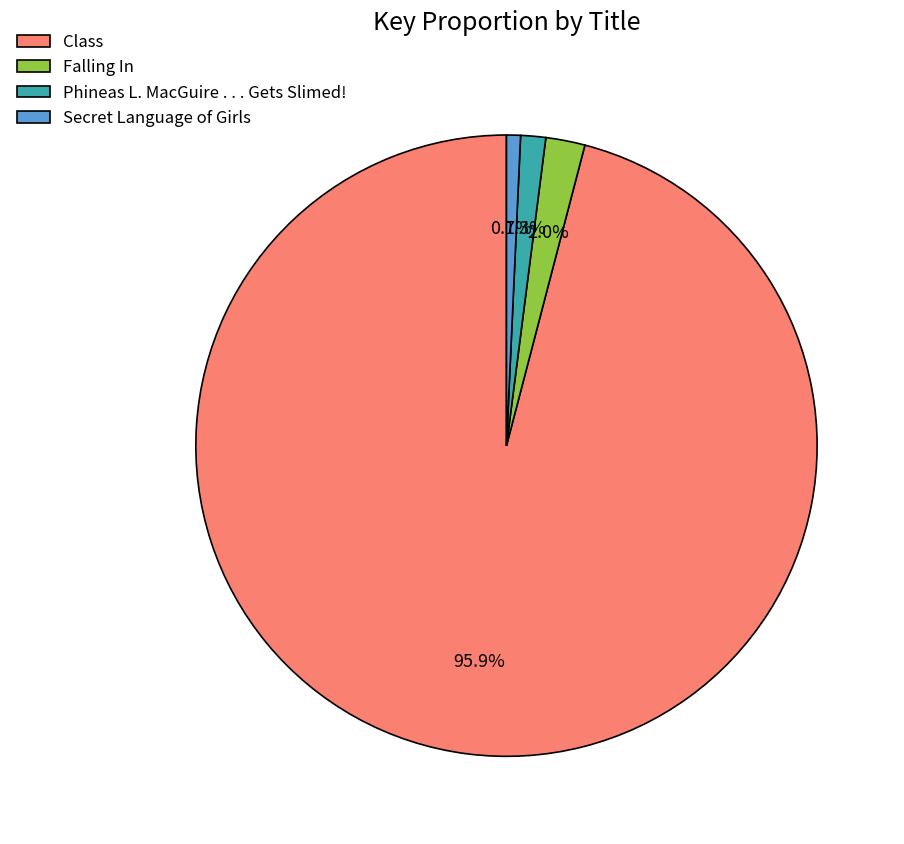

Rank the categories by value from highest to lowest.

Class, Falling In, Phineas L. MacGuire . . . Gets Slimed!, Secret Language of Girls